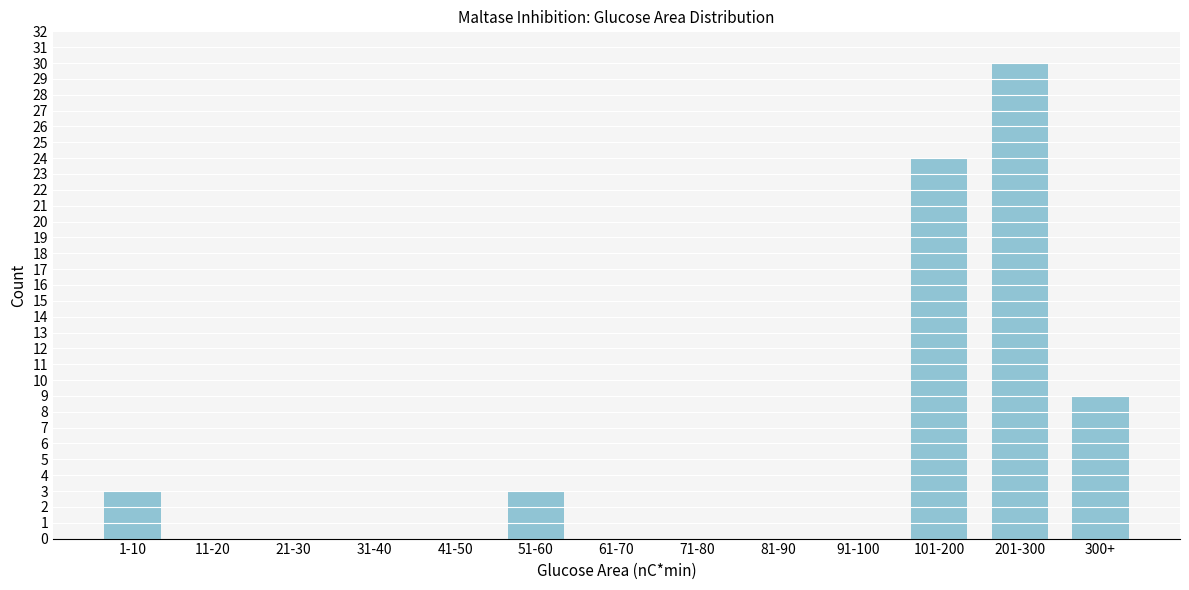

Reading left to right, list all the values displayed in this chart.

1-10=3	11-20=0	21-30=0	31-40=0	41-50=0	51-60=3	61-70=0	71-80=0	81-90=0	91-100=0	101-200=24	201-300=30	300+=9